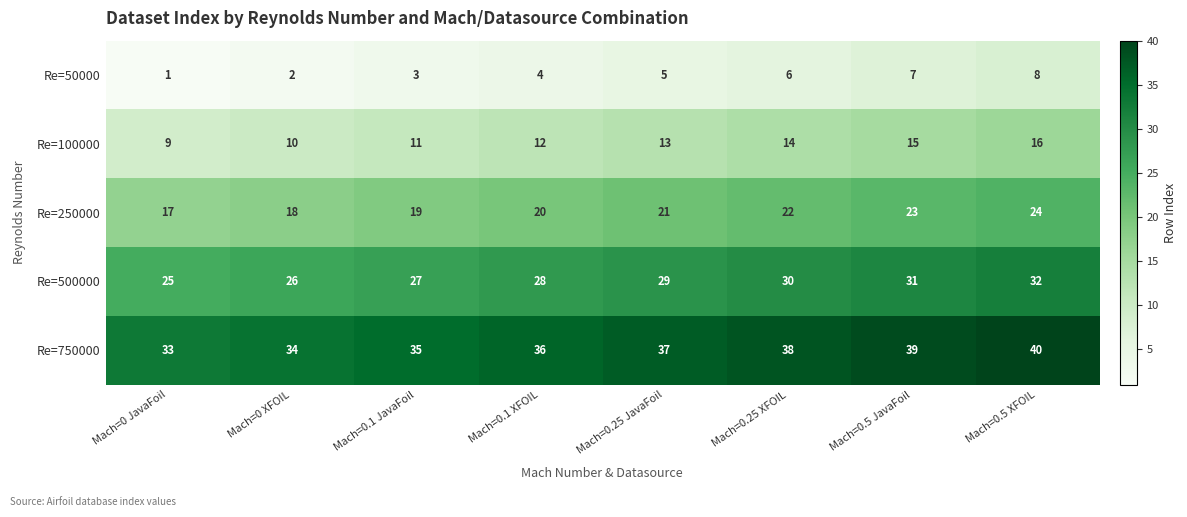

What is the maximum value shown in the chart?

40